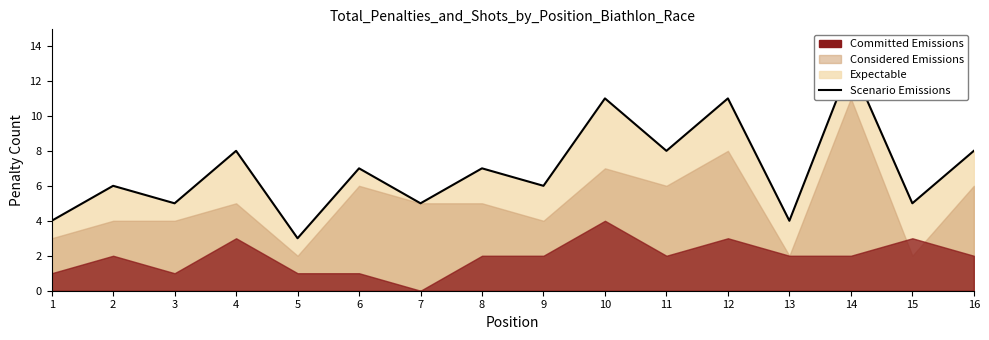

Rank the categories by value from highest to lowest.

14, 10, 12, 4, 11, 16, 6, 8, 2, 9, 3, 7, 15, 1, 13, 5